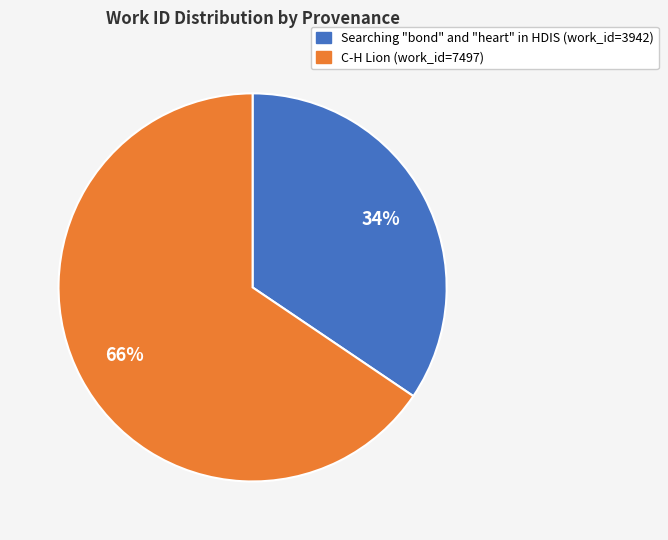

How many segments does this pie chart have?

2